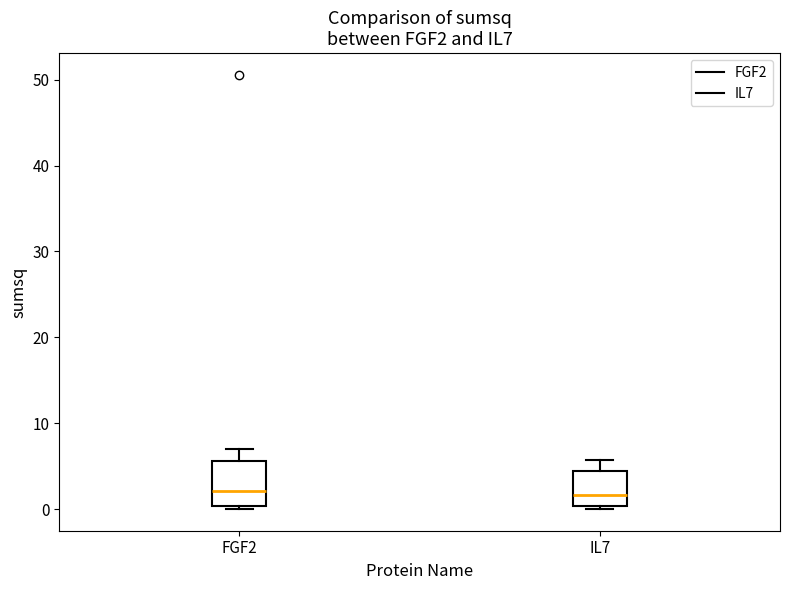

Reading left to right, read every box against the y-axis: the position of its median line, the range the box covers, and the ends of its whiskers. The values are not printed on the chart, so give them approximately, as read against the axis.

FGF2: median 2, box 0 to 6, whiskers 0 (just below the box's lower edge) to 7
IL7: median 2, box 0 to 4, whiskers 0 (just below the box's lower edge) to 6